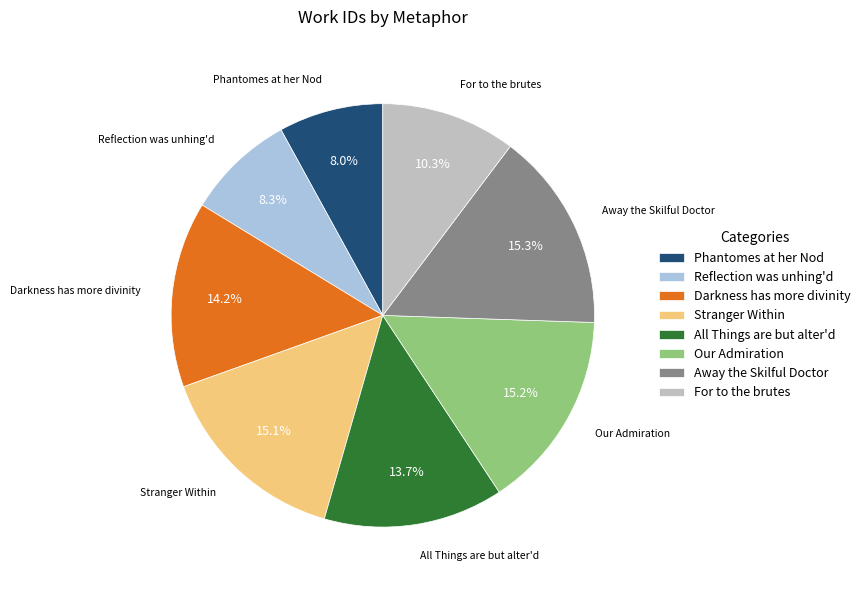

To the nearest percent, what is the difference between the Our Admiration and Darkness has more divinity slice percentages?

1%